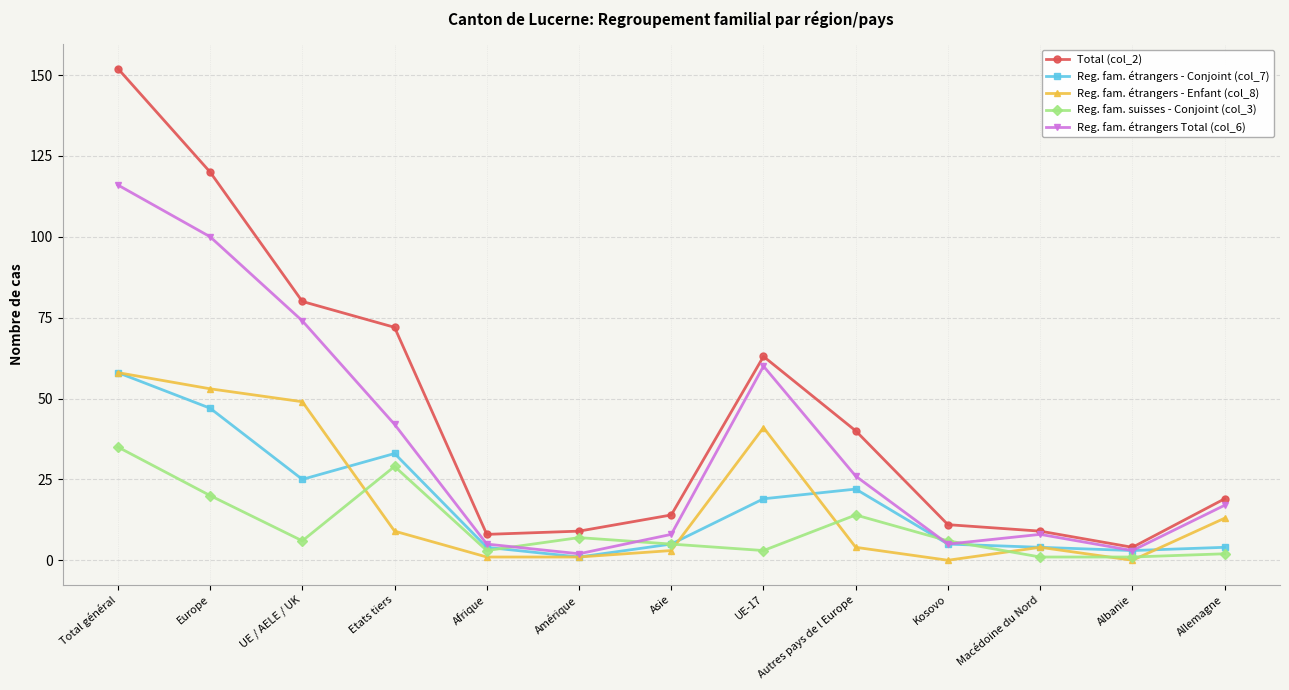

Where do Reg. fam. suisses - Conjoint (col_3) and Reg. fam. étrangers - Enfant (col_8) first cross each other?

UE / AELE / UK and Etats tiers